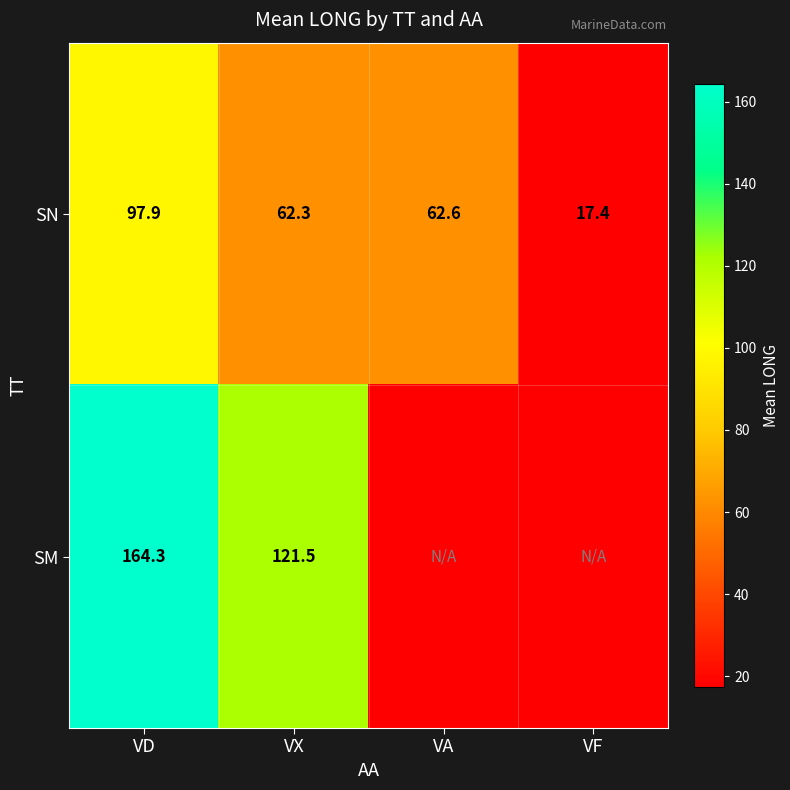

How many data points in SN are above 62?

3